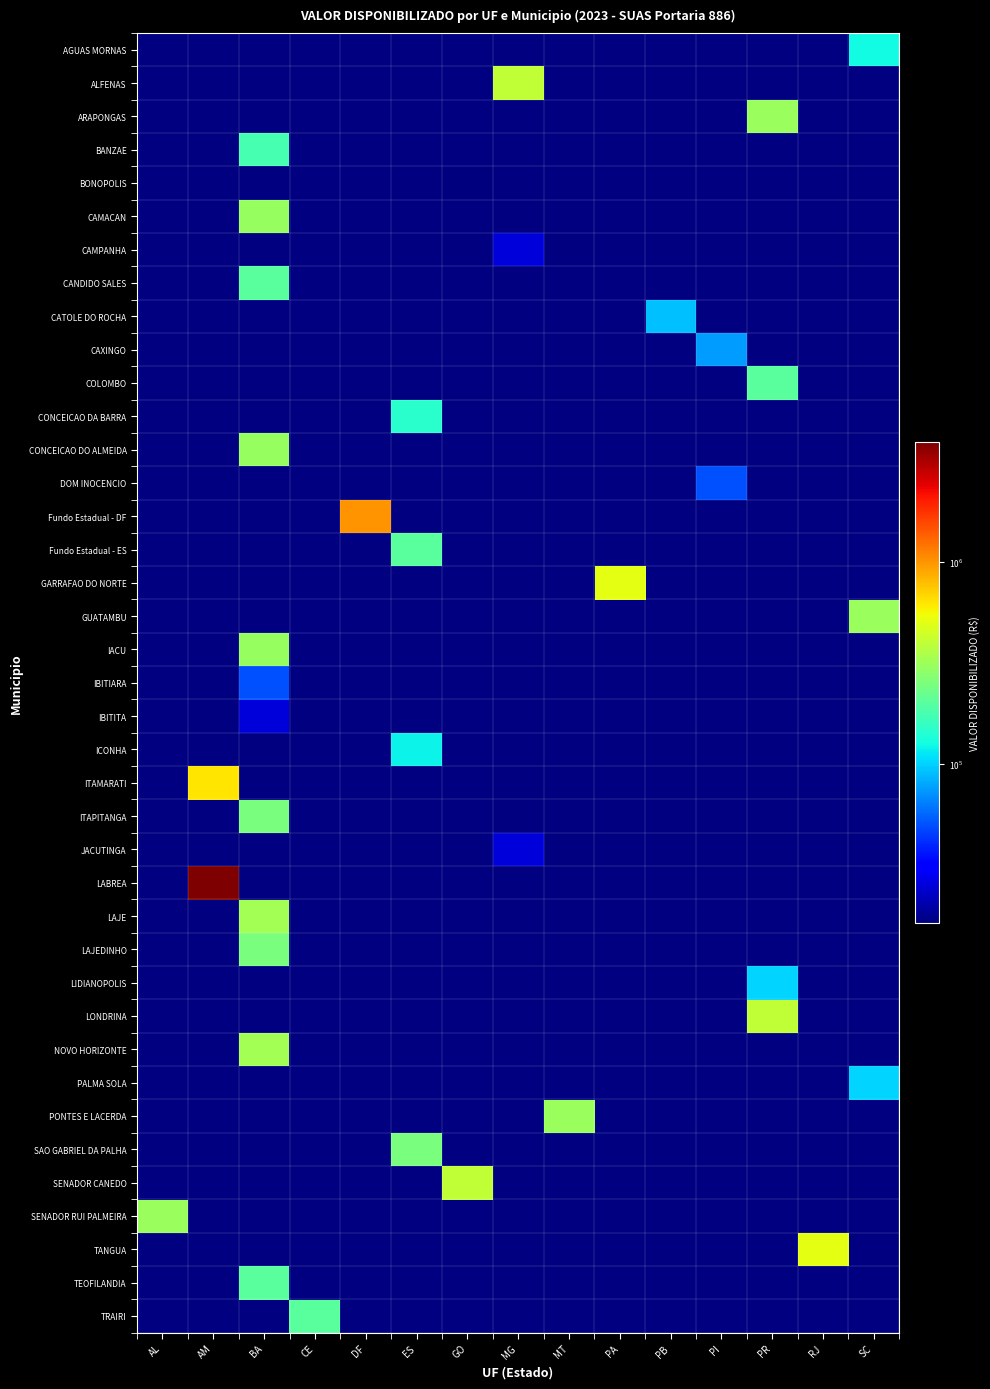

Count the number of categories in the chart.

15